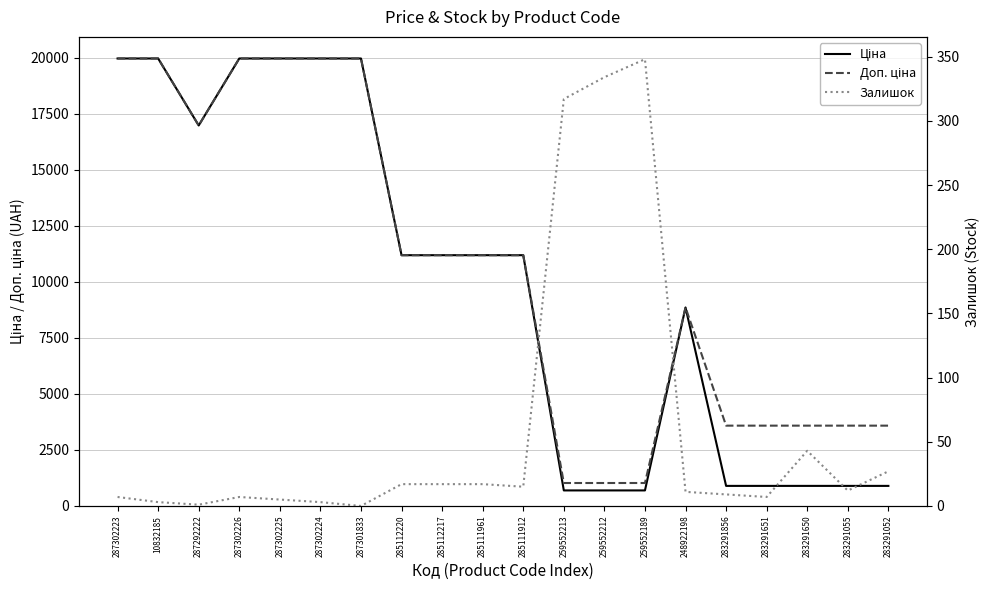

How many categories are shown in the chart?

20